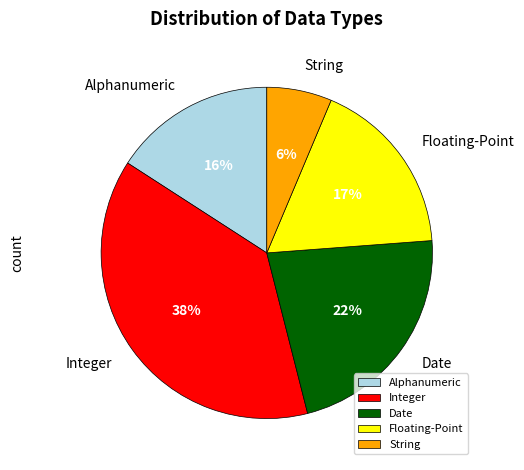

Is Integer the majority of the pie?

No